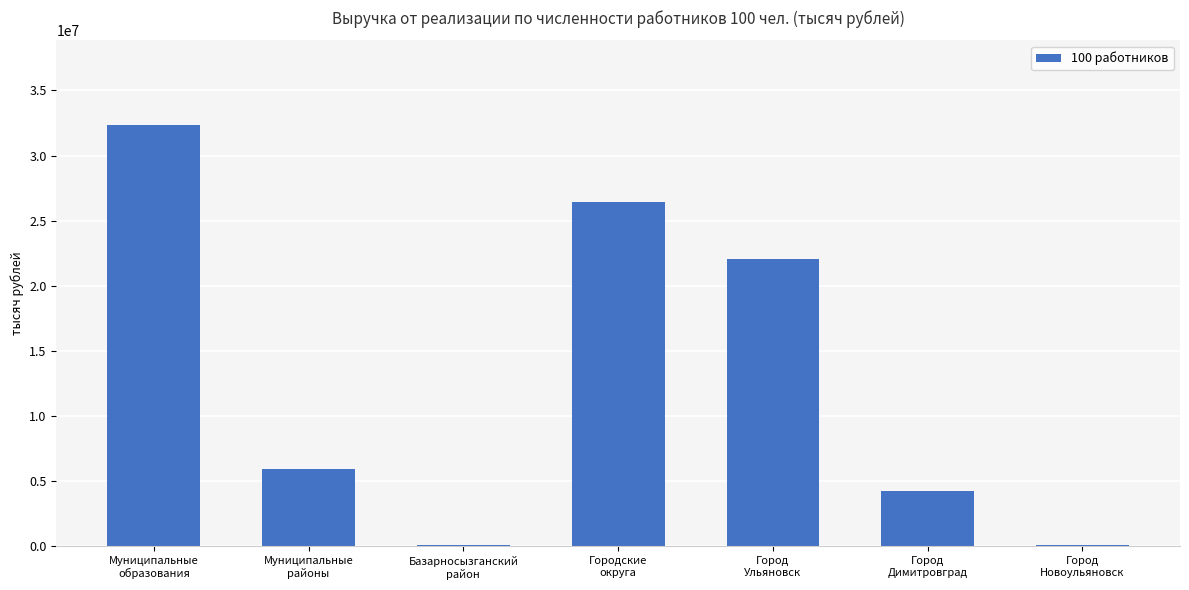

The chart shows a value of 26446146.7 at Городские
округа. True or false?

True